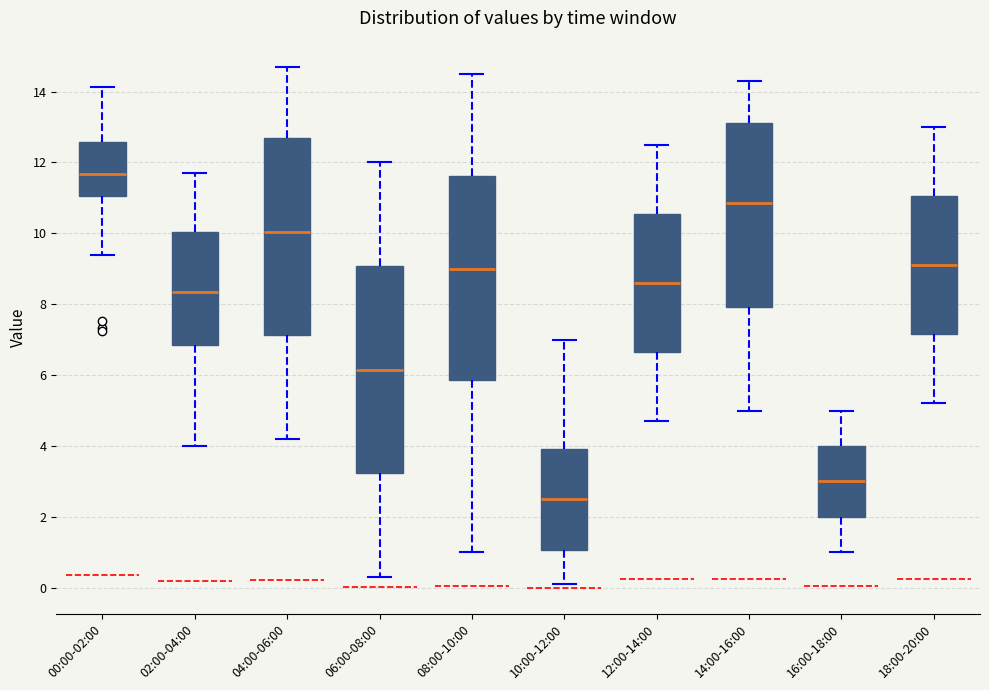

Reading left to right, transcribe this box plot: for each box, give where its median line is, the range the box spans, and where its two whiskers end, as read against the y-axis. The values are not printed on the chart, so give them approximately, as read against the axis.

00:00-02:00: median 11.6, box 11.0 to 12.6, whiskers 9.4 to 14.2
02:00-04:00: median 8.4, box 6.8 to 10.0, whiskers 4.0 to 11.8
04:00-06:00: median 10.0, box 7.2 to 12.6, whiskers 4.2 to 14.8
06:00-08:00: median 6.2, box 3.2 to 9.0, whiskers 0.4 to 12.0
08:00-10:00: median 9.0, box 5.8 to 11.6, whiskers 1.0 to 14.6
10:00-12:00: median 2.6, box 1.0 to 4.0, whiskers 0.2 to 7.0
12:00-14:00: median 8.6, box 6.6 to 10.6, whiskers 4.8 to 12.6
14:00-16:00: median 10.8, box 8.0 to 13.2, whiskers 5.0 to 14.4
16:00-18:00: median 3.0, box 2.0 to 4.0, whiskers 1.0 to 5.0
18:00-20:00: median 9.2, box 7.2 to 11.0, whiskers 5.2 to 13.0